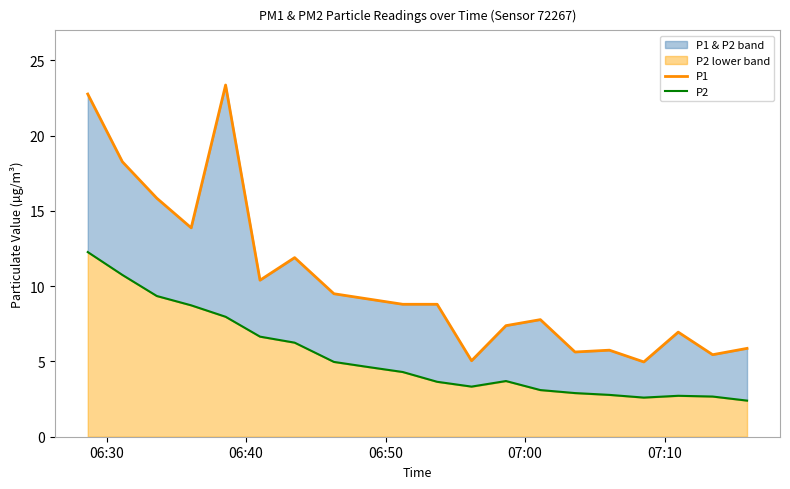

What is the sum of all P1 values?

207.5